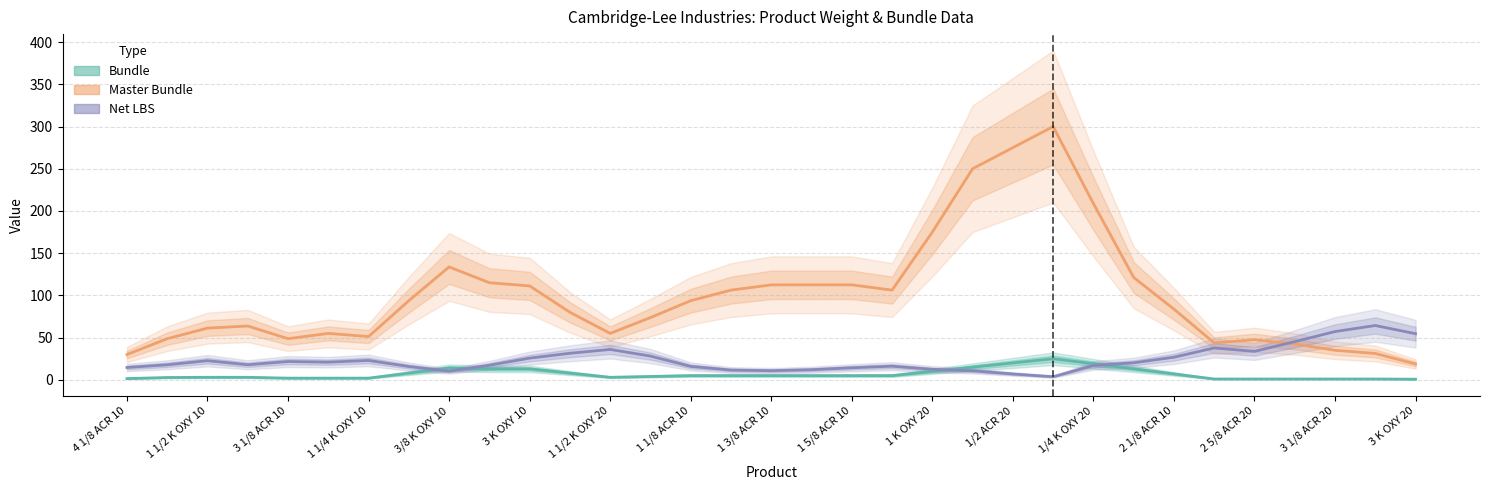

What is the lowest value of the Bundle series?

0.8